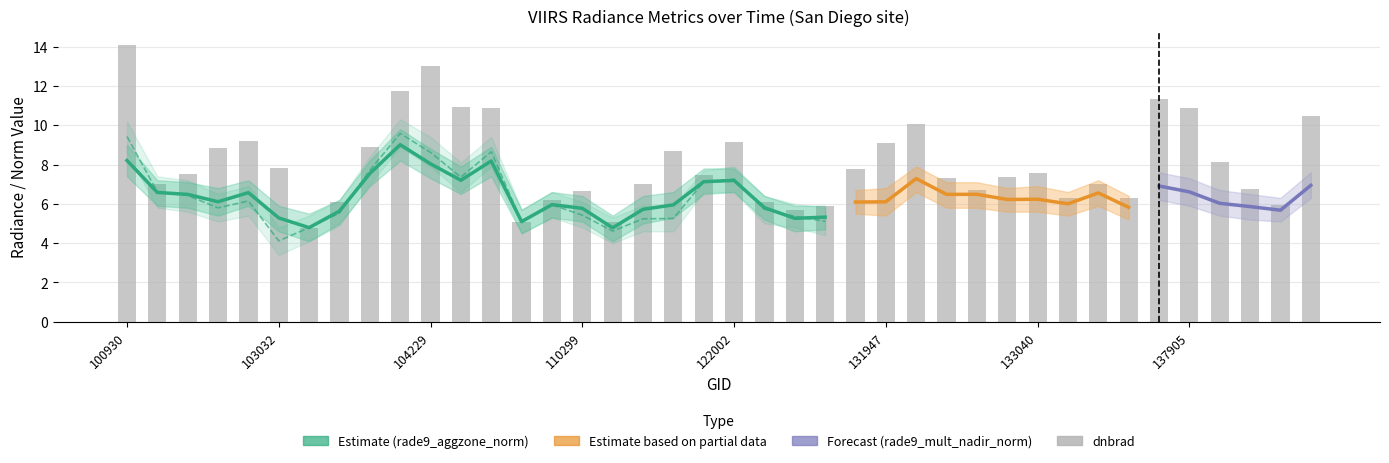

List the labels in order of rade9_mult_nadir_norm value, smallest first.

103032, 115265, 103279, 109072, 123073, 115378, 115500, 122346, 110299, 131947, 103397, 138296, 122178, 134505, 102912, 131768, 138105, 133223, 110127, 133040, 132669, 137916, 102920, 132136, 102792, 132488, 133405, 102671, 137905, 134700, 138881, 121308, 122002, 104236, 131961, 103761, 104229, 104355, 100930, 104112